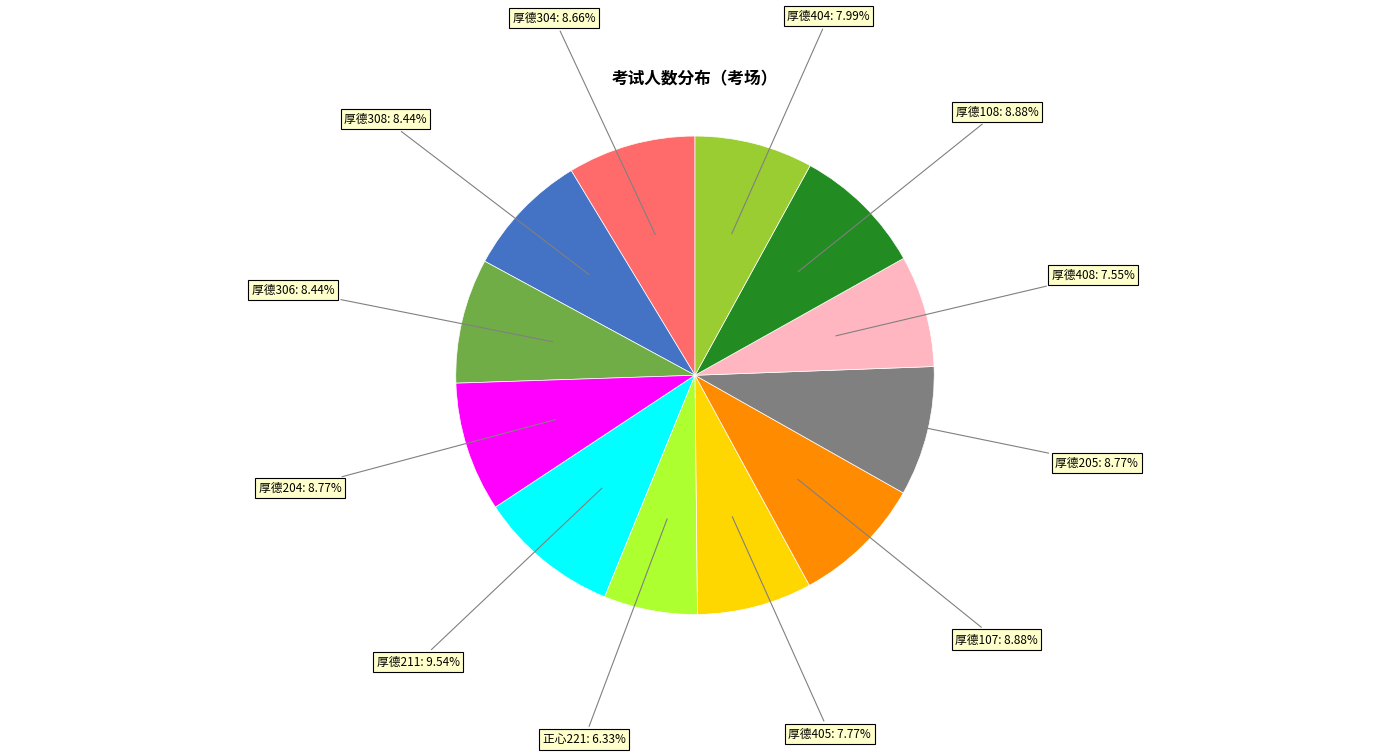

Does any single category account for the majority?

No